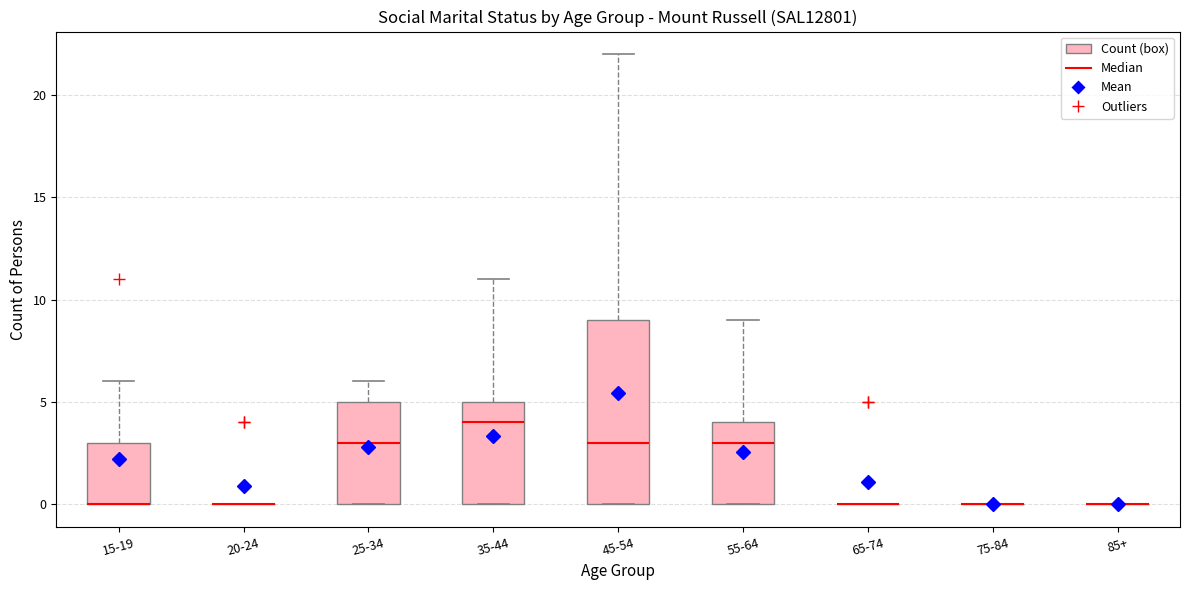

Where is the lower edge of the box for 35-44 on the y-axis? The values are not printed on the chart, so give them approximately, as read against the axis.

0